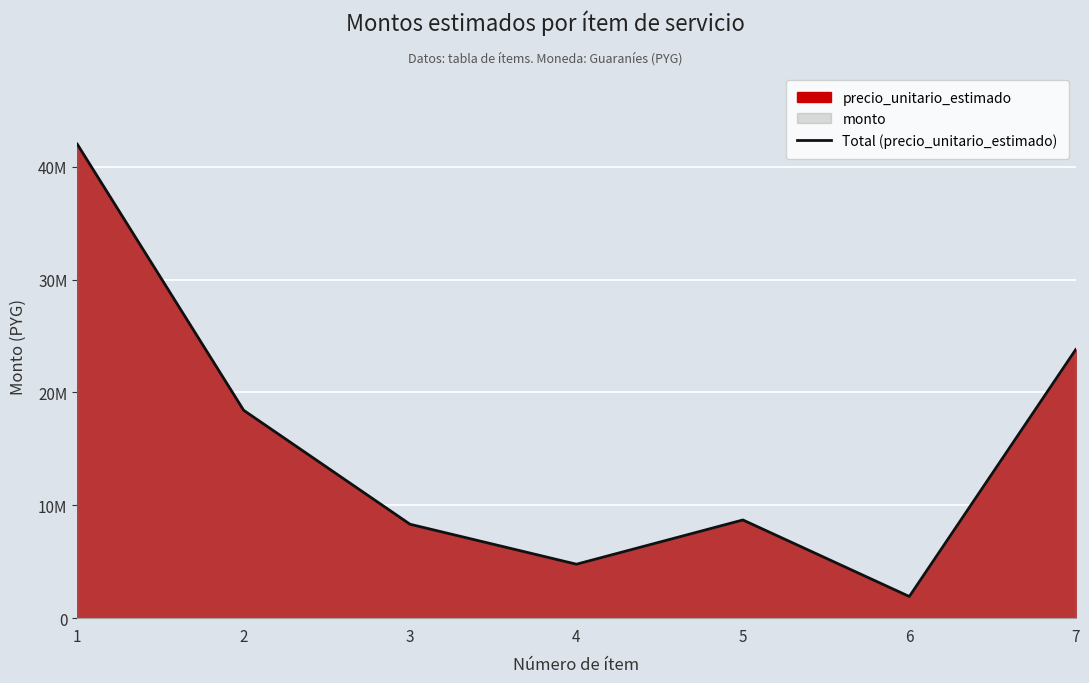

What is the sum of the values at 1 and 7?

65800000